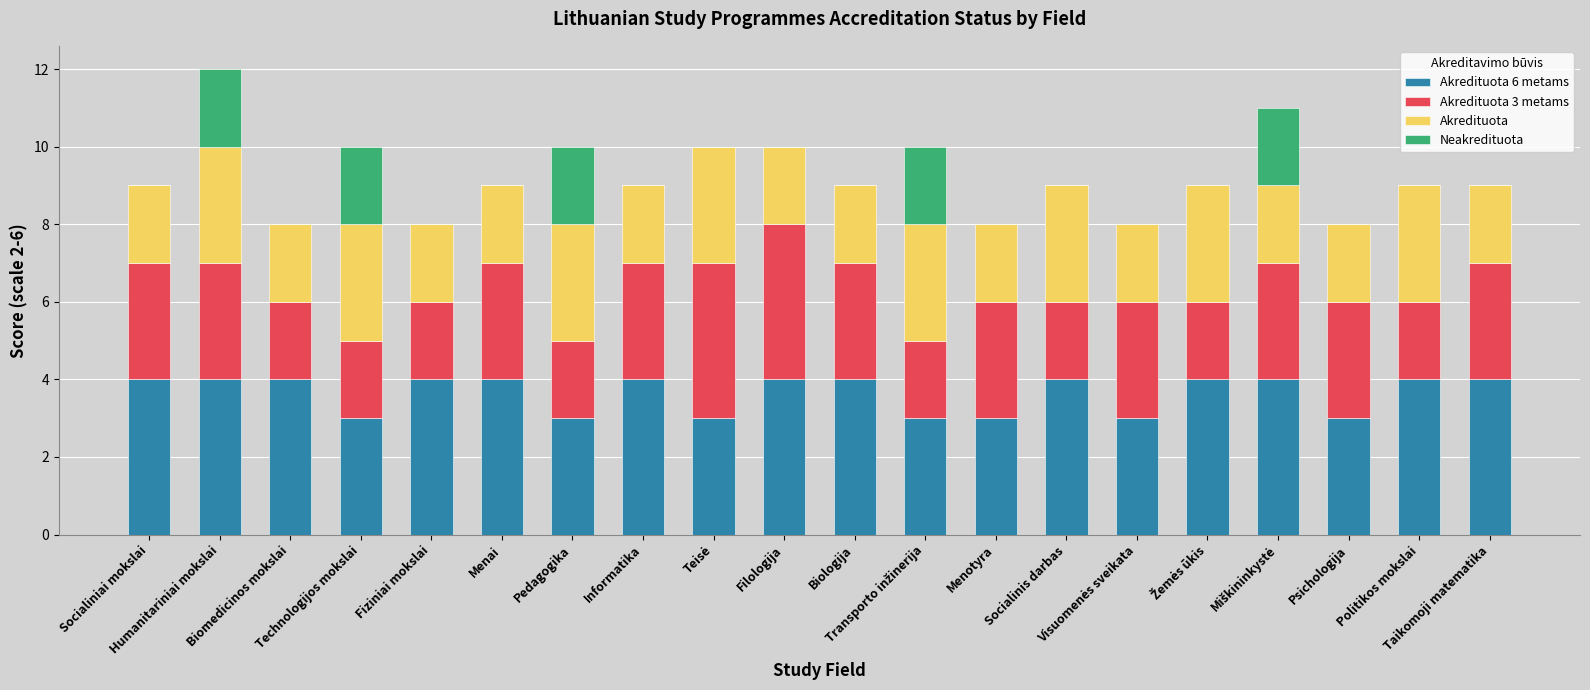

Are the bars grouped side by side (vs. stacked)?

No